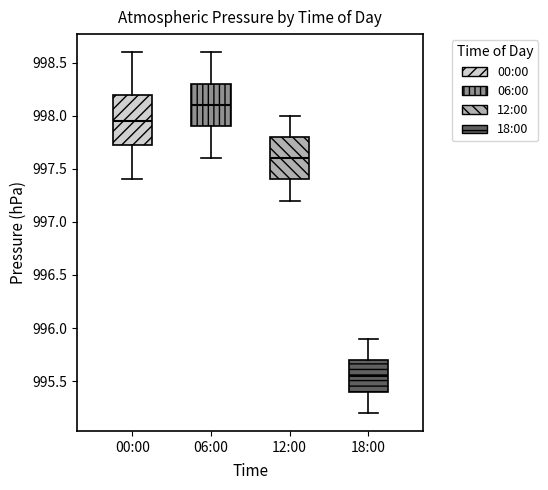

Comparing the boxes themselves (not the whiskers), which one is the tallest?

00:00